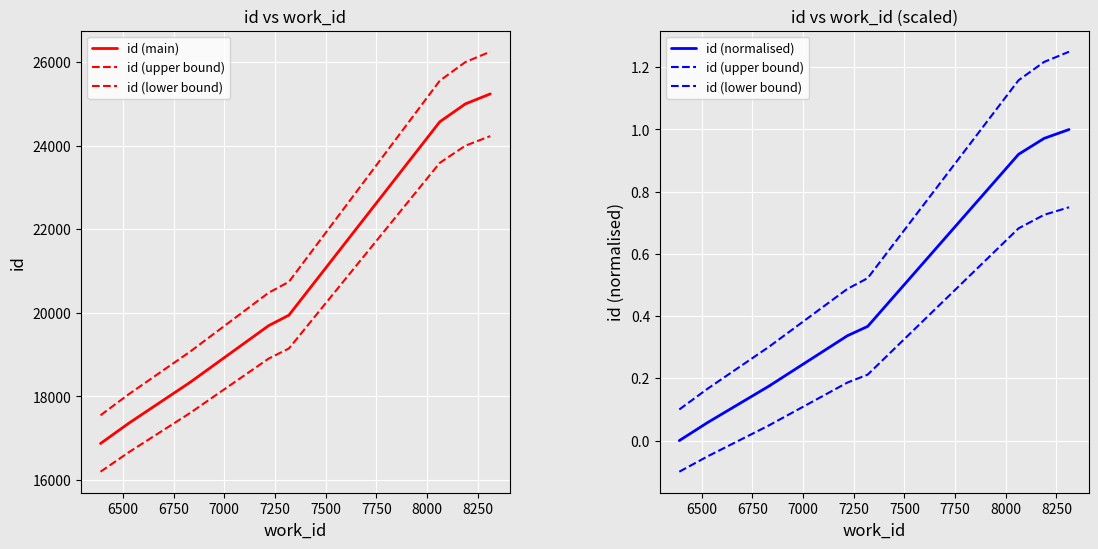

What is the difference between the second highest and second lowest values in the id (normalised) series?

0.9